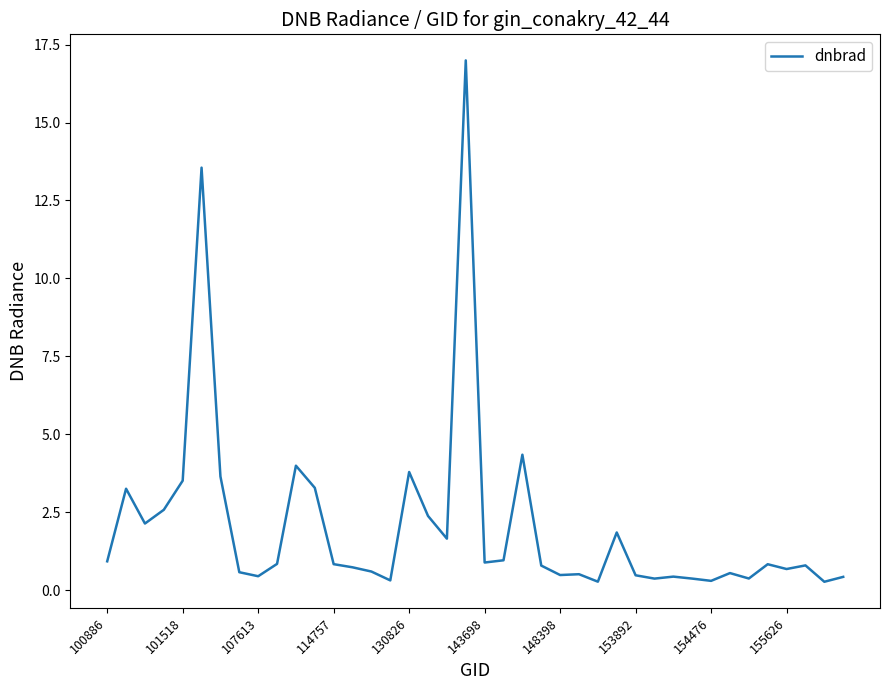

What is the maximum value shown in the chart?

17.0